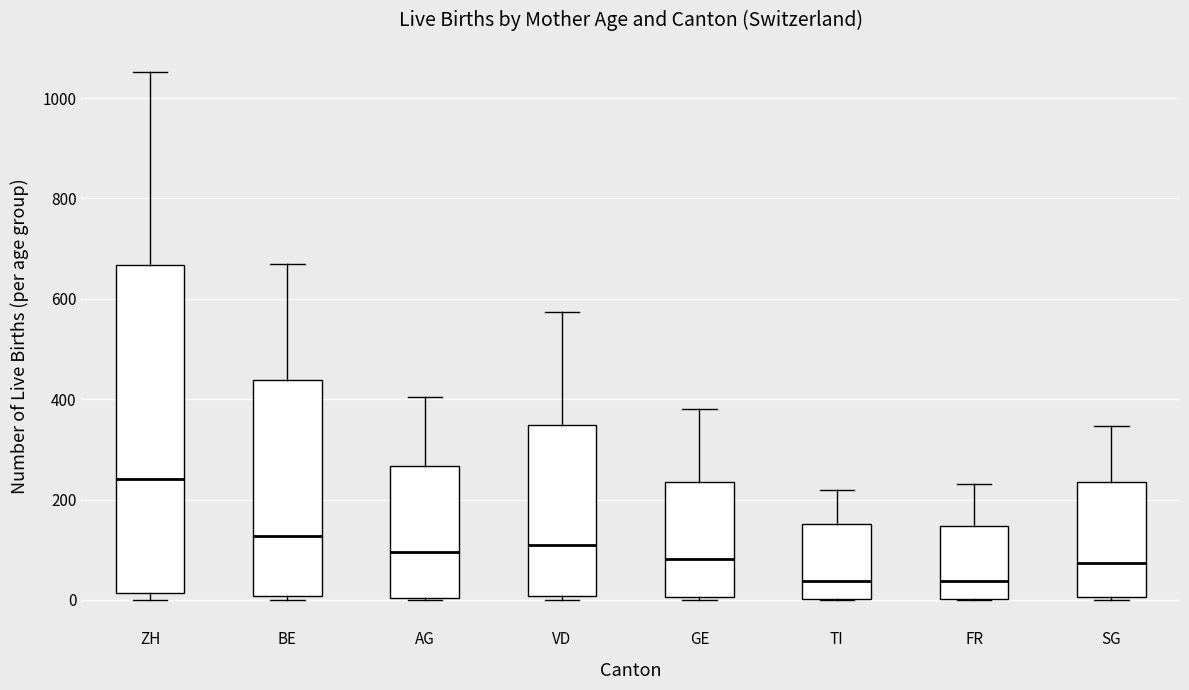

Where does the median line of the box for FR sit on the y-axis? The values are not printed on the chart, so give them approximately, as read against the axis.

40